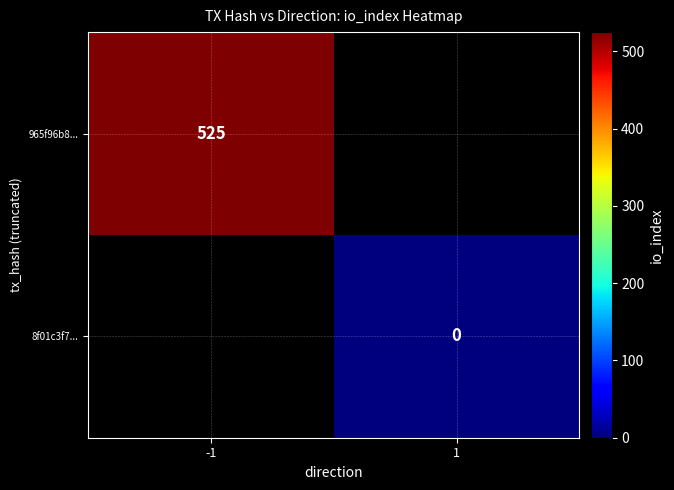

What is the greatest value displayed?

525.0